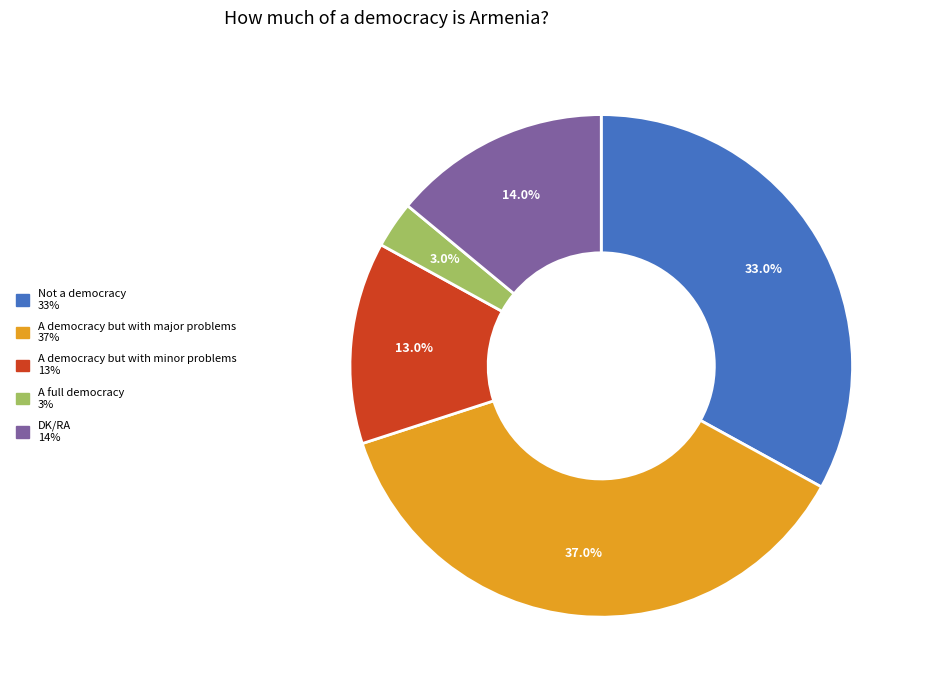

Rank the categories by value from highest to lowest.

A democracy but with major problems, Not a democracy, DK/RA, A democracy but with minor problems, A full democracy